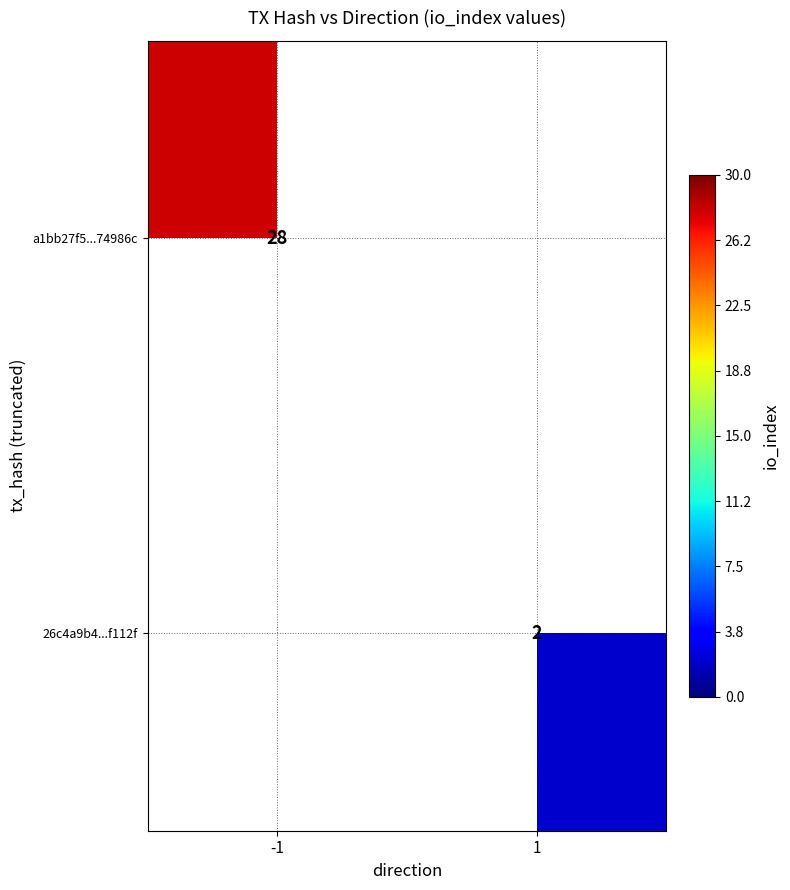

The a1bb27f5...74986c series shows 28 at -1. True or false?

True